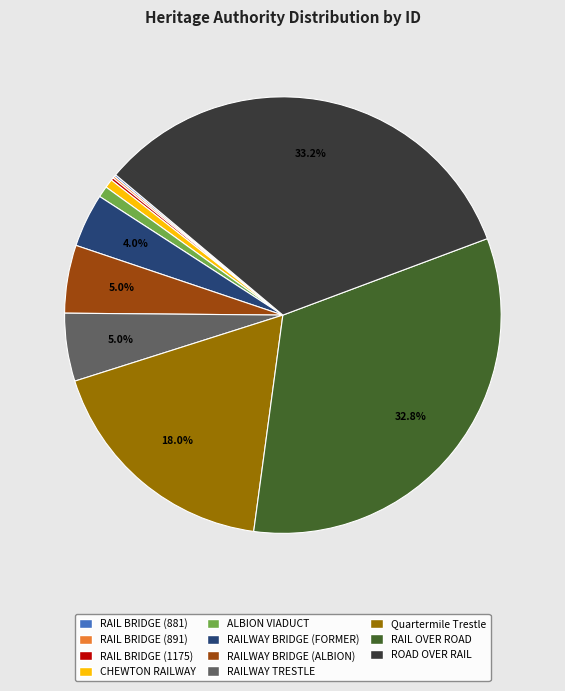

Is there a majority slice in this chart?

No